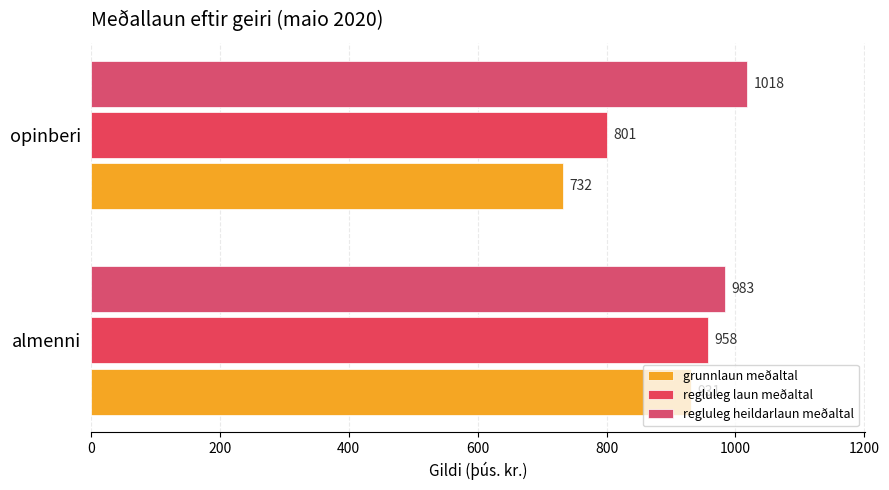

What are all the series names shown in the legend?

grunnlaun meðaltal, regluleg laun meðaltal, regluleg heildarlaun meðaltal